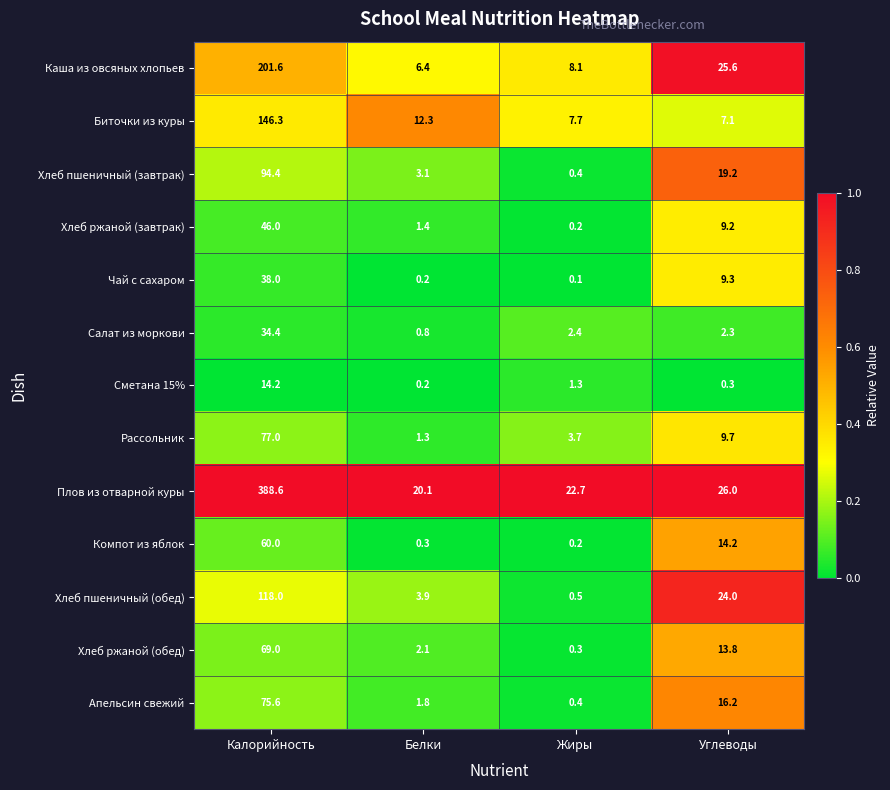

Rank the series by their maximum value, from lowest to highest.

Сметана 15%, Салат из моркови, Чай с сахаром, Хлеб ржаной (завтрак), Компот из яблок, Хлеб ржаной (обед), Апельсин свежий, Рассольник, Хлеб пшеничный (завтрак), Хлеб пшеничный (обед), Биточки из куры, Каша из овсяных хлопьев, Плов из отварной куры